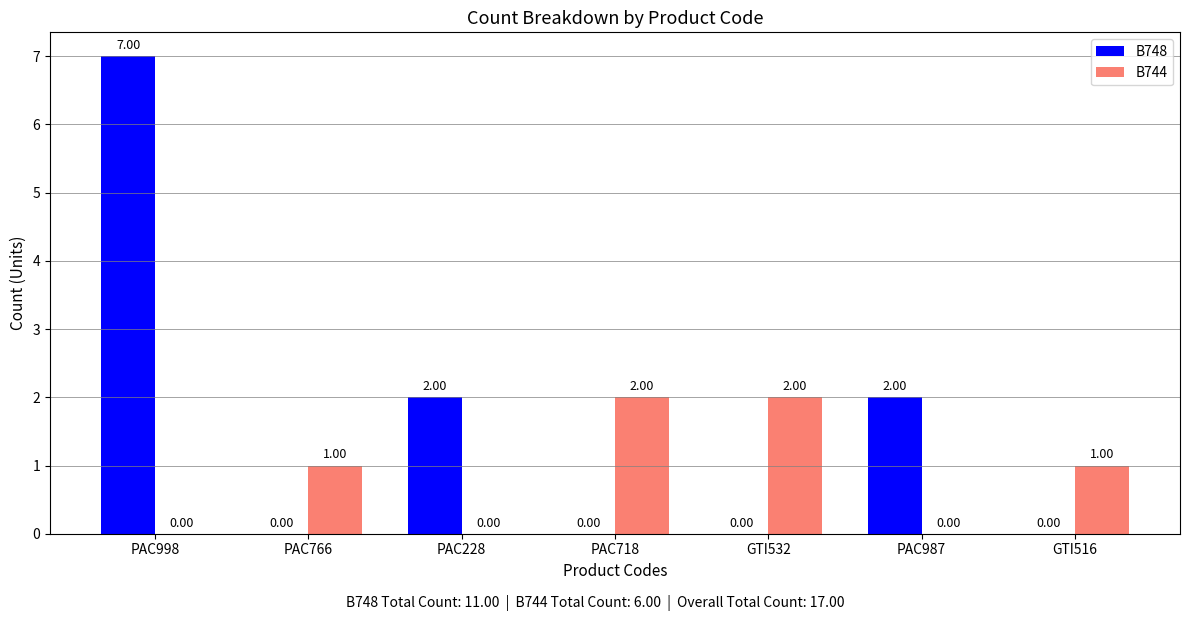

At which category is the sum across all series the highest?

PAC998